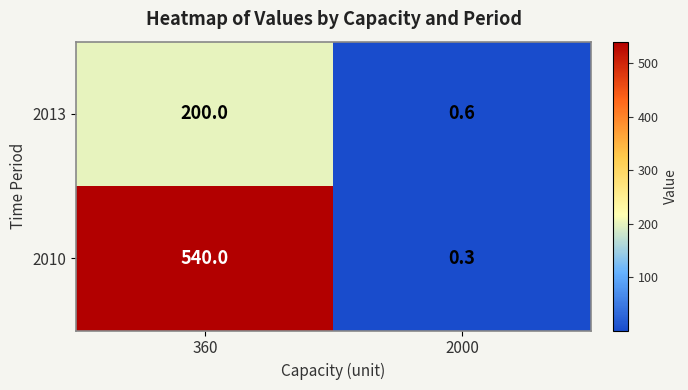

Which category has the highest value across all series?

360